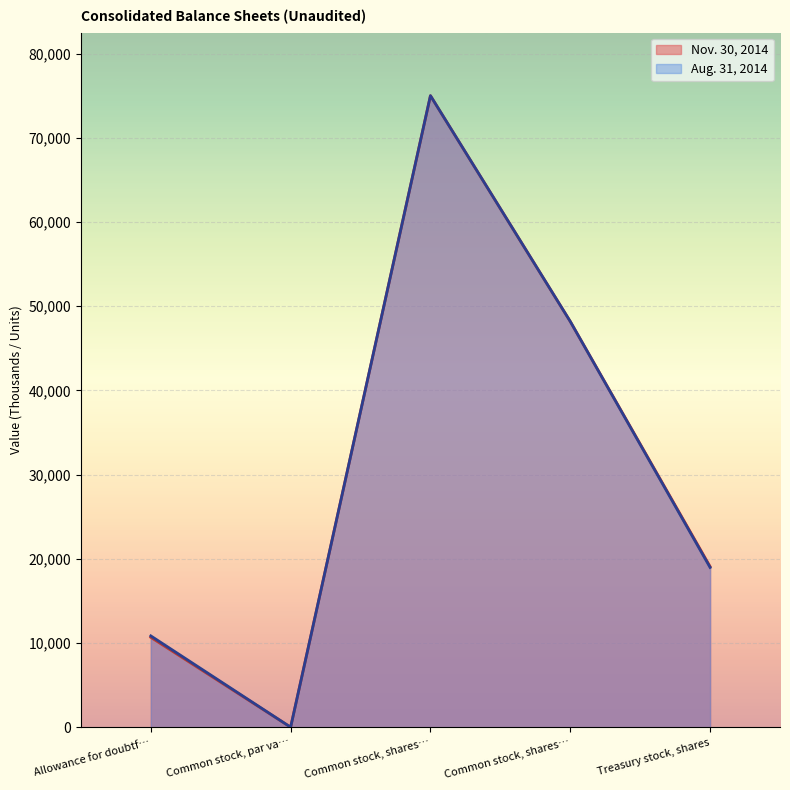

How many lines are shown in the chart?

2